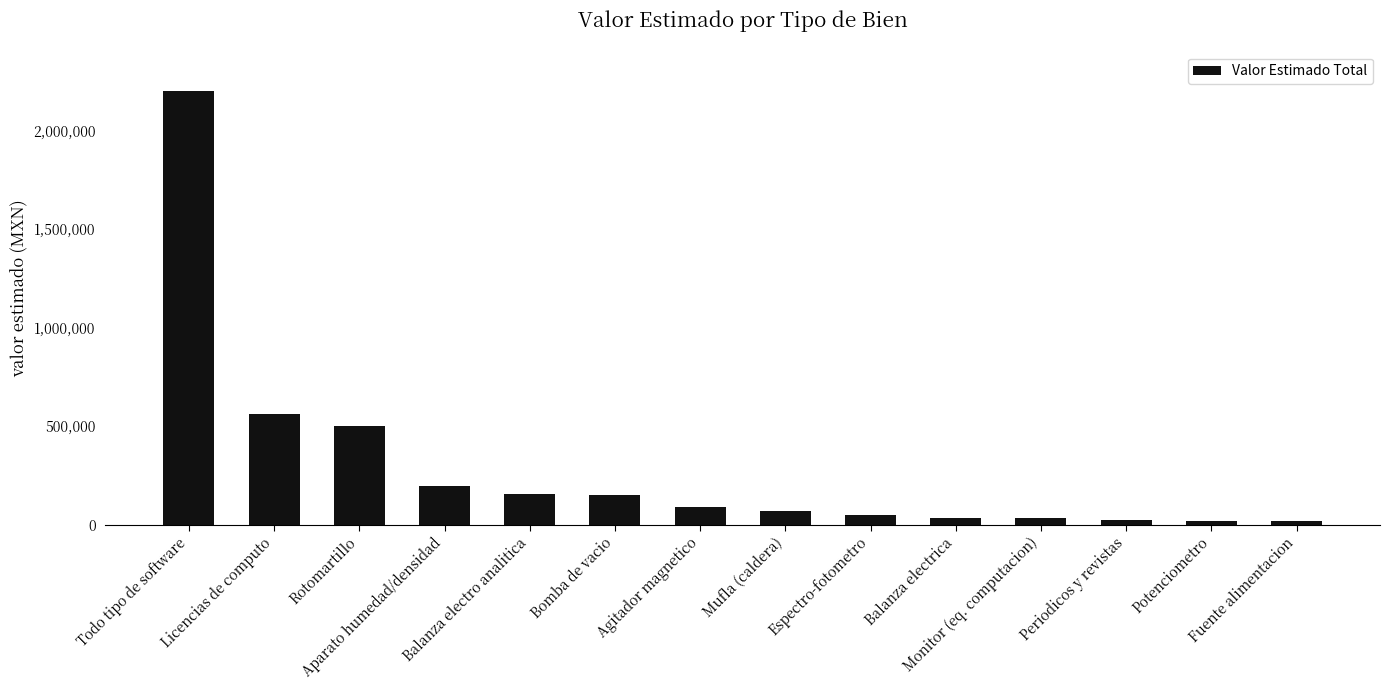

What is the difference between the values at Balanza electro analitica and Todo tipo de software?

2043632